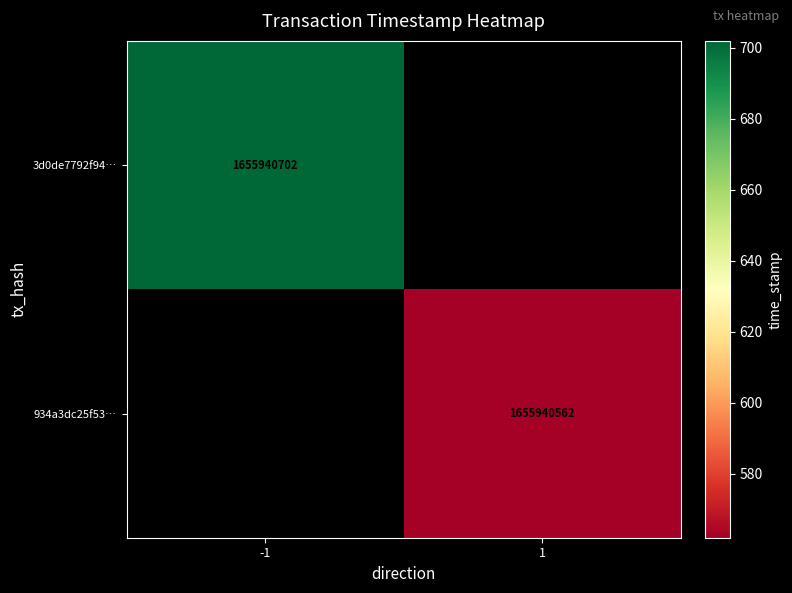

Which series has the largest range (max minus min)?

3d0de7792f9476850d2a4facbc976a99e0b5713